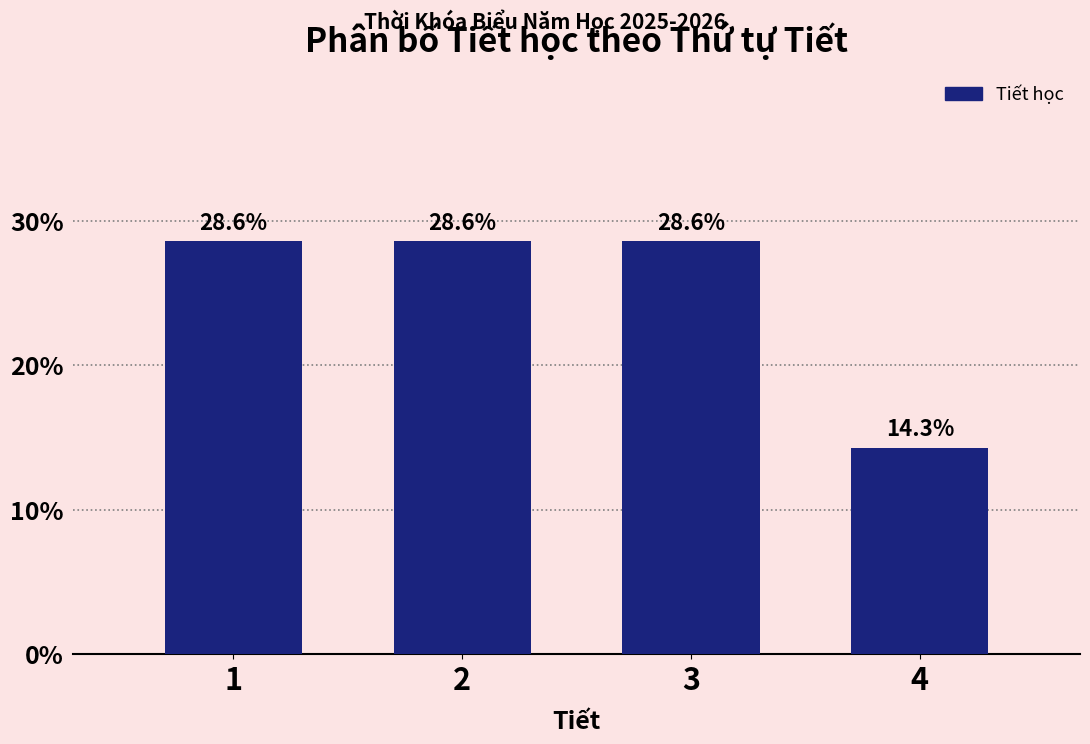

Reading right to left, extract all data points from this chart.

4=14.3	3=28.6	2=28.6	1=28.6